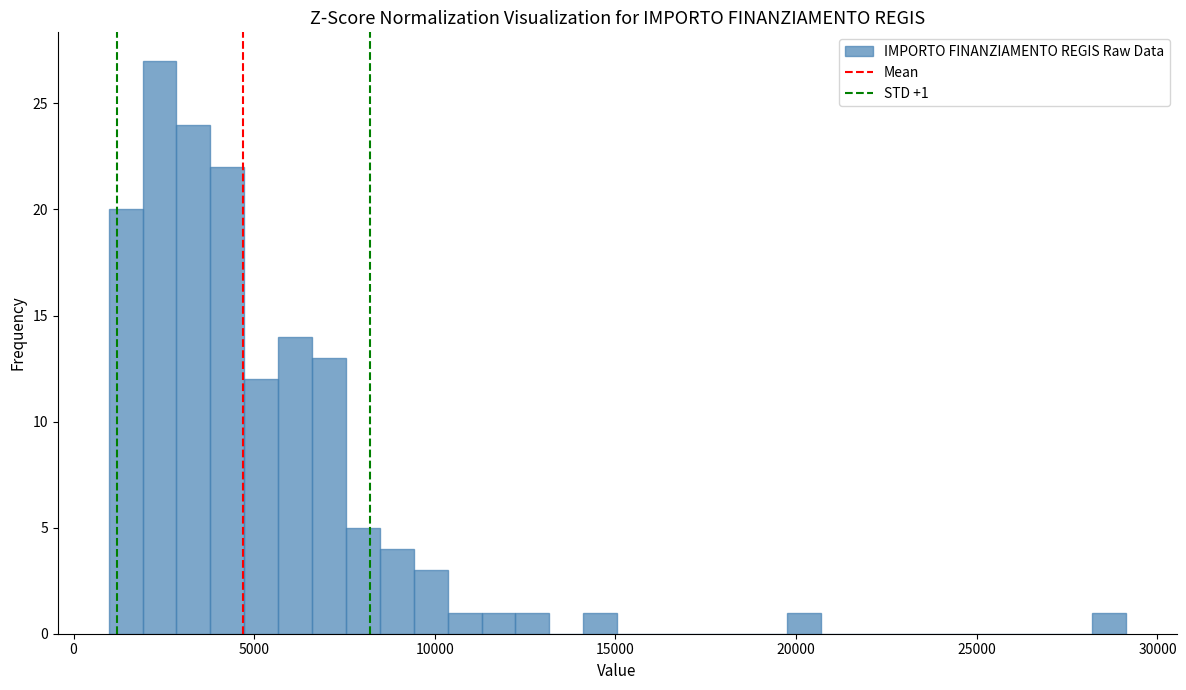

Around what value on the x-axis is the tallest bar? Give the approximate position of its centre, as read against the axis.

2500